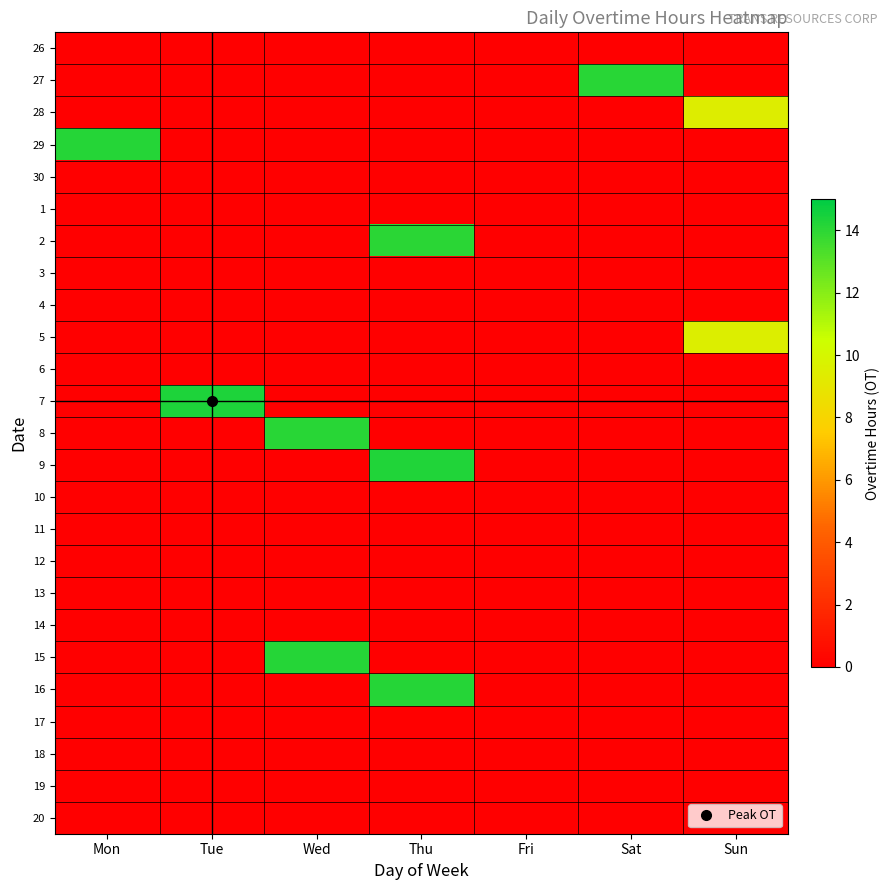

What is the maximum value shown in the chart?

14.3